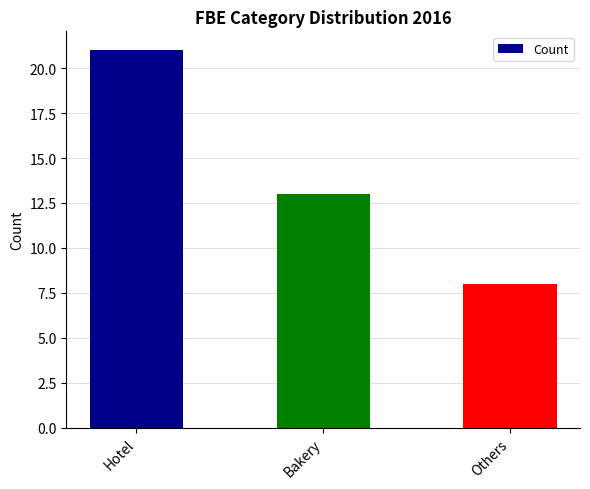

Reading left to right, what are all the values shown in this chart?

Hotel=21	Bakery=13	Others=8